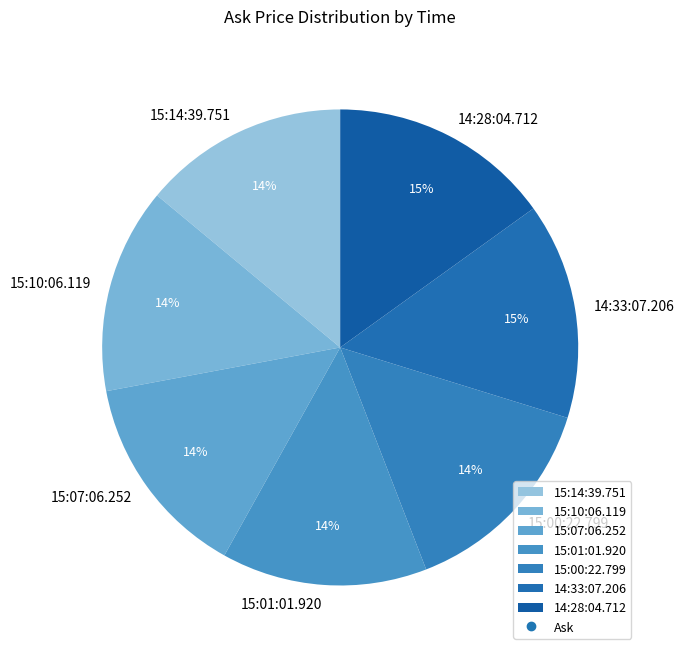

Is 15:07:06.252 the majority of the pie?

No